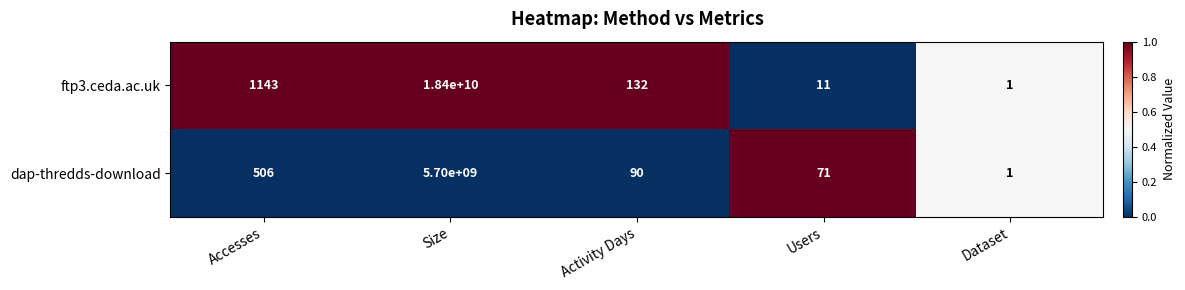

At which category is the sum across all series the highest?

Size